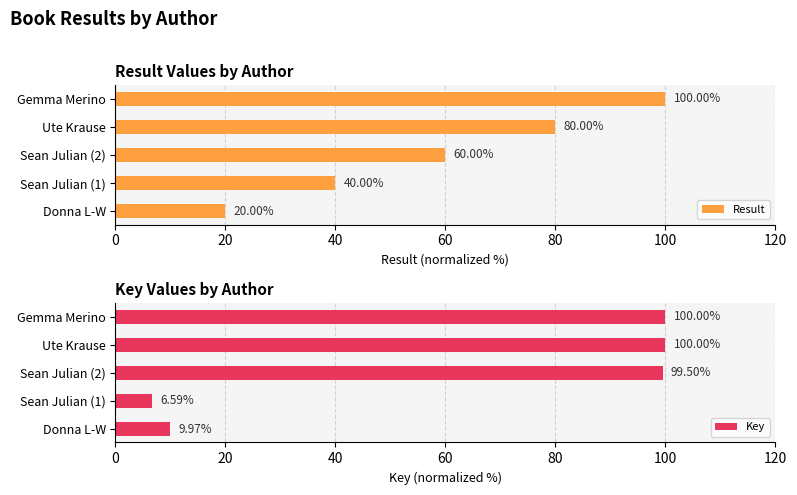

List the labels in order of Result value, smallest first.

Donna L-W, Sean Julian (1), Sean Julian (2), Ute Krause, Gemma Merino